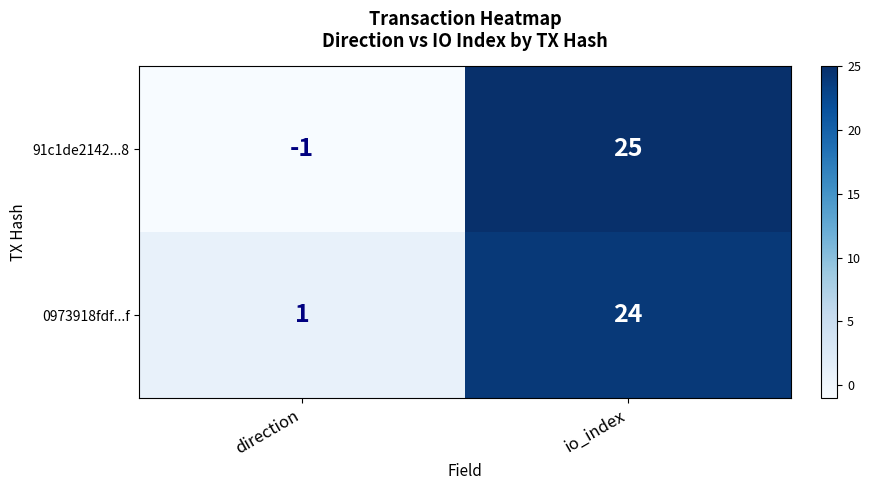

Reading right to left, list all the values displayed in this chart.

91c1de2142...8: io_index=25	direction=-1
0973918fdf...f: io_index=24	direction=1